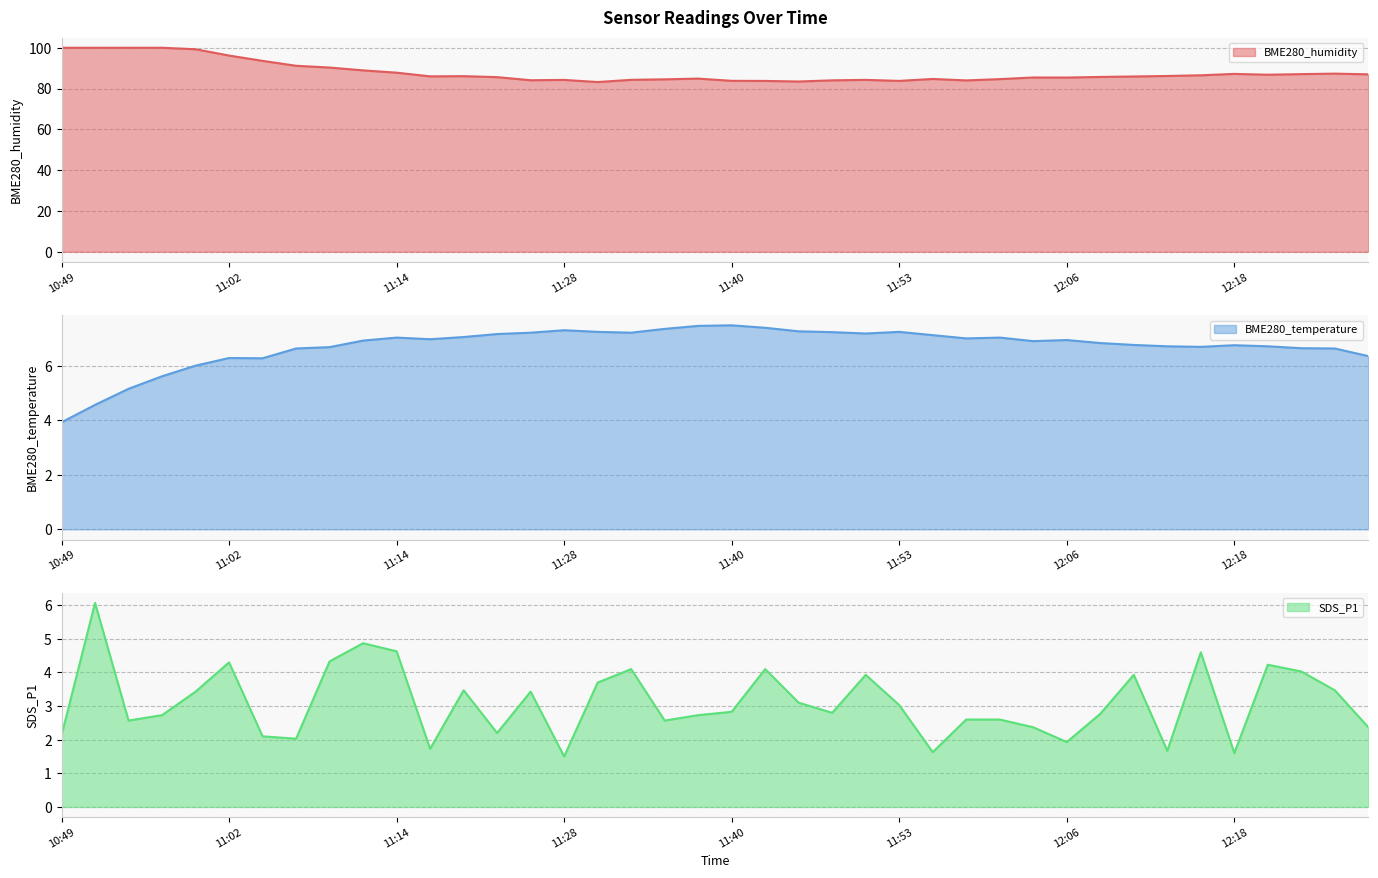

True or false: BME280_temperature and BME280_humidity cross at least once.

False